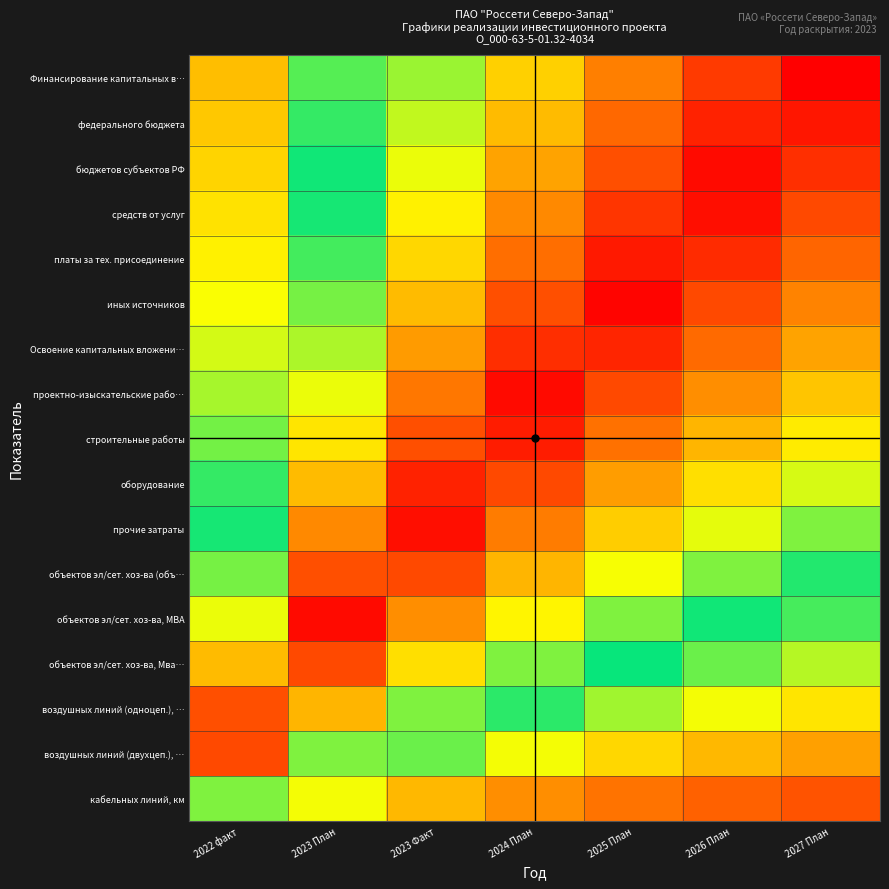

Which label corresponds to the smallest value in the chart?

2027 План